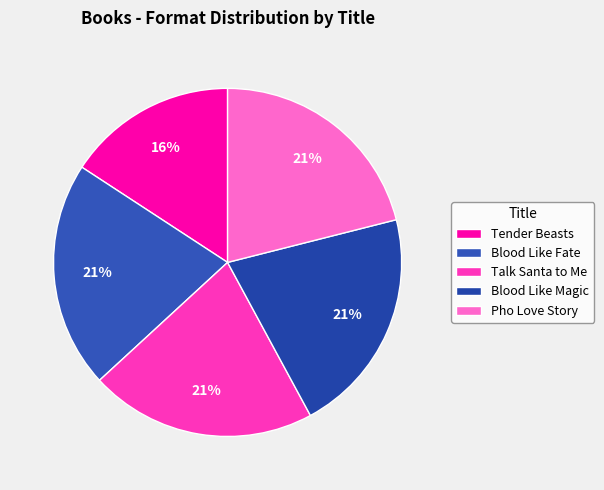

Rank the categories by value from lowest to highest.

Tender Beasts, Blood Like Fate, Talk Santa to Me, Blood Like Magic, Pho Love Story